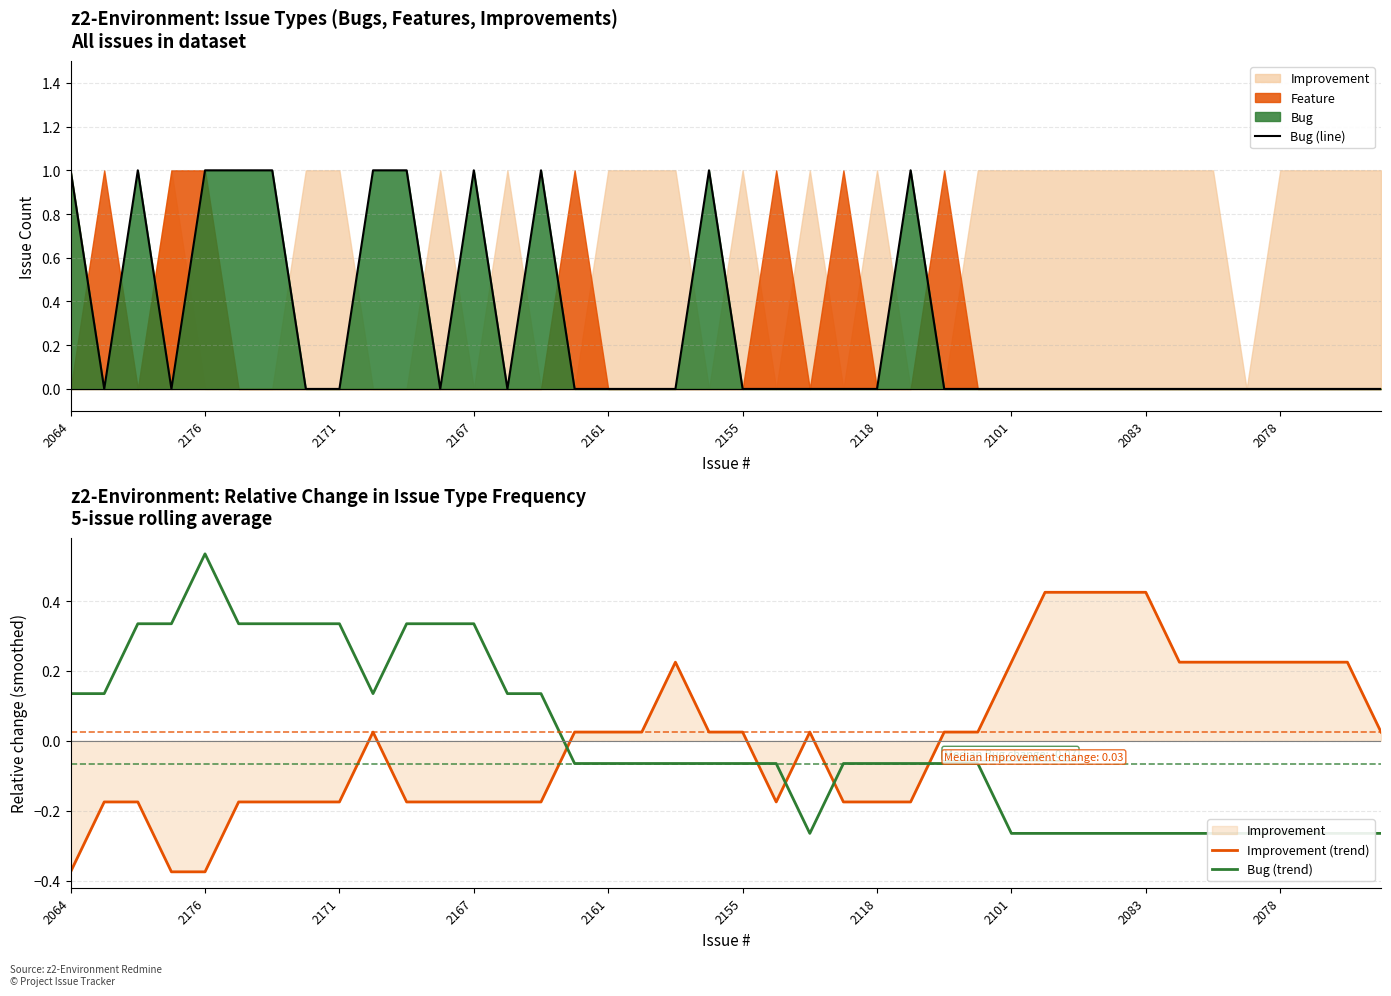

Which series has the widest spread of values?

Bug (line)